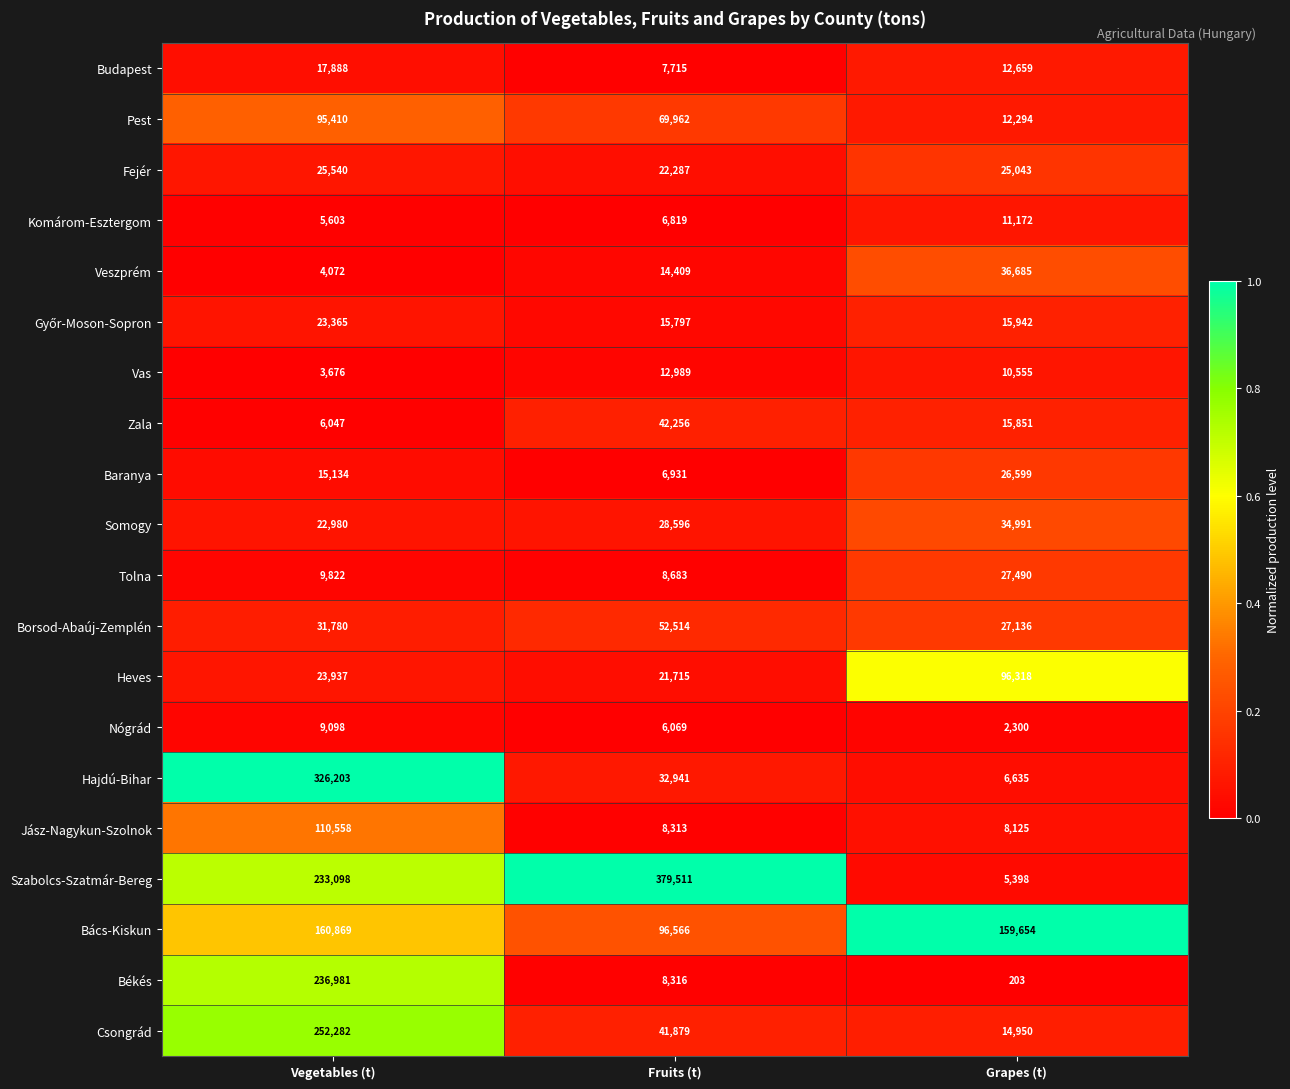

What value does the Borsod-Abaúj-Zemplén series have at Fruits (t)?

52514